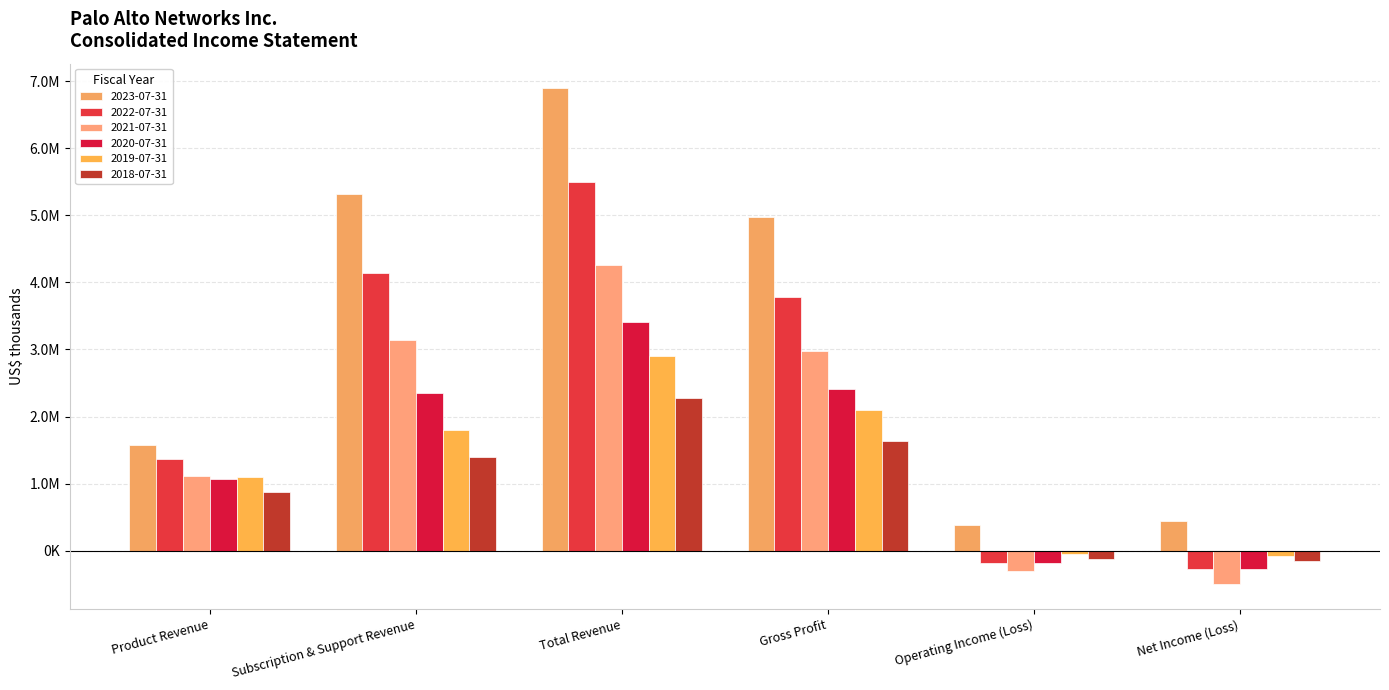

What is the difference between the 2019-07-31 values at Total Revenue and Operating Income (Loss)?

2953700